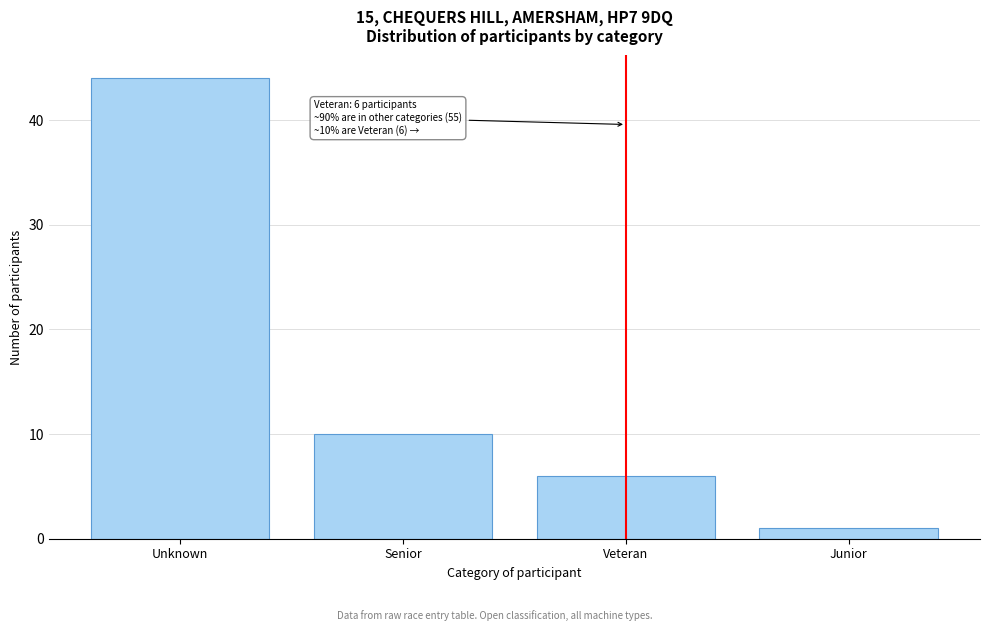

Reading left to right, what are all the values shown in this chart?

Unknown=44	Senior=10	Veteran=6	Junior=1